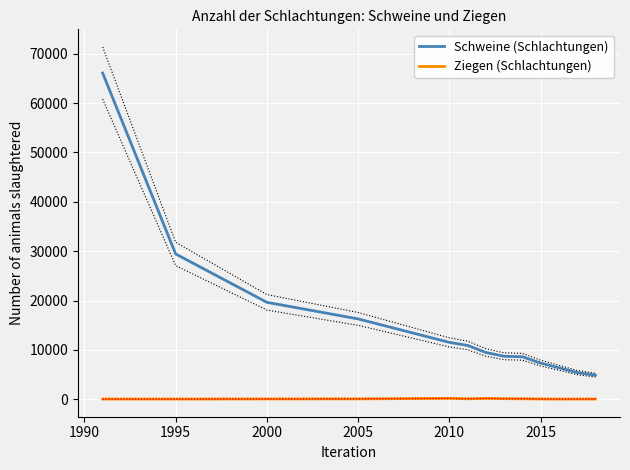

What are all the series names shown in the legend?

Schweine (Schlachtungen), Ziegen (Schlachtungen)